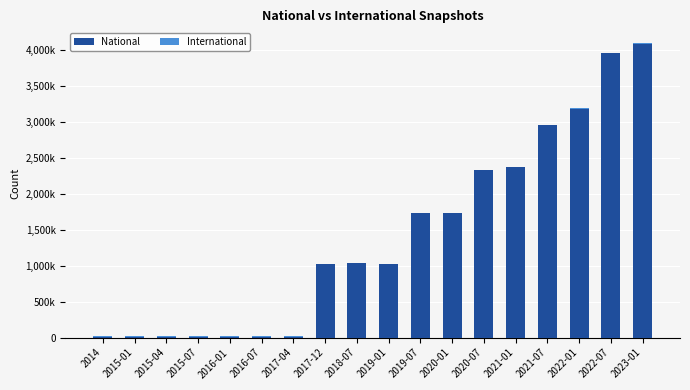

The value of National at 2020-07 is 2319972. True or false?

True